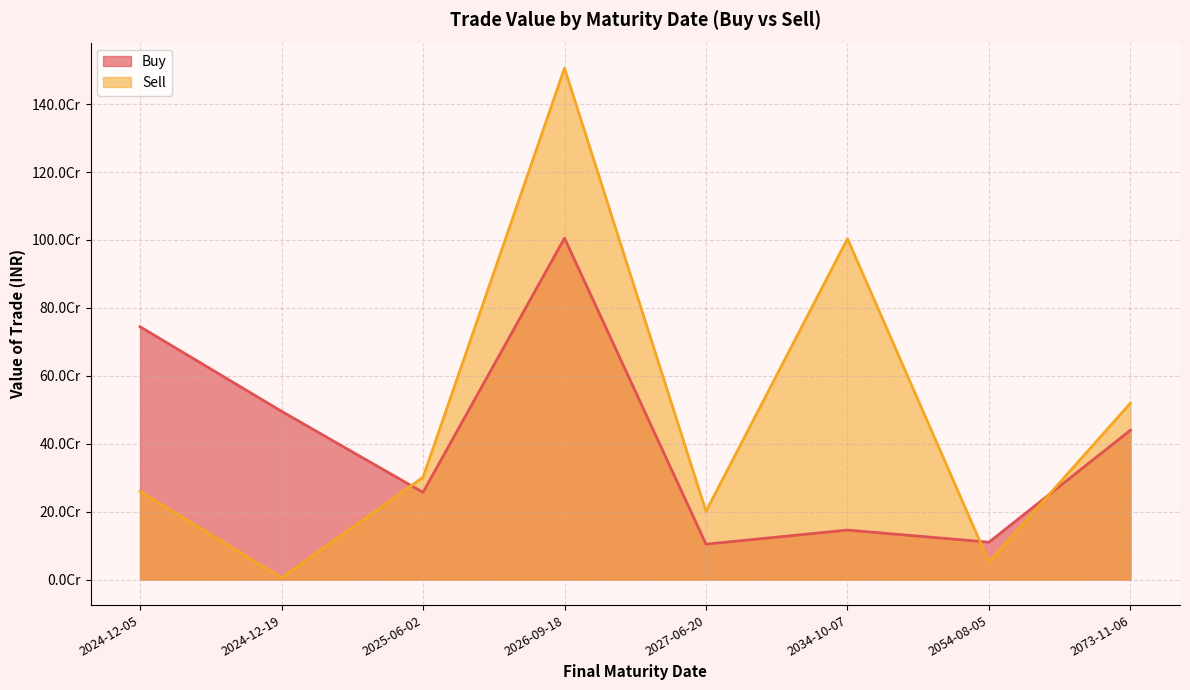

How many lines are shown in the chart?

2